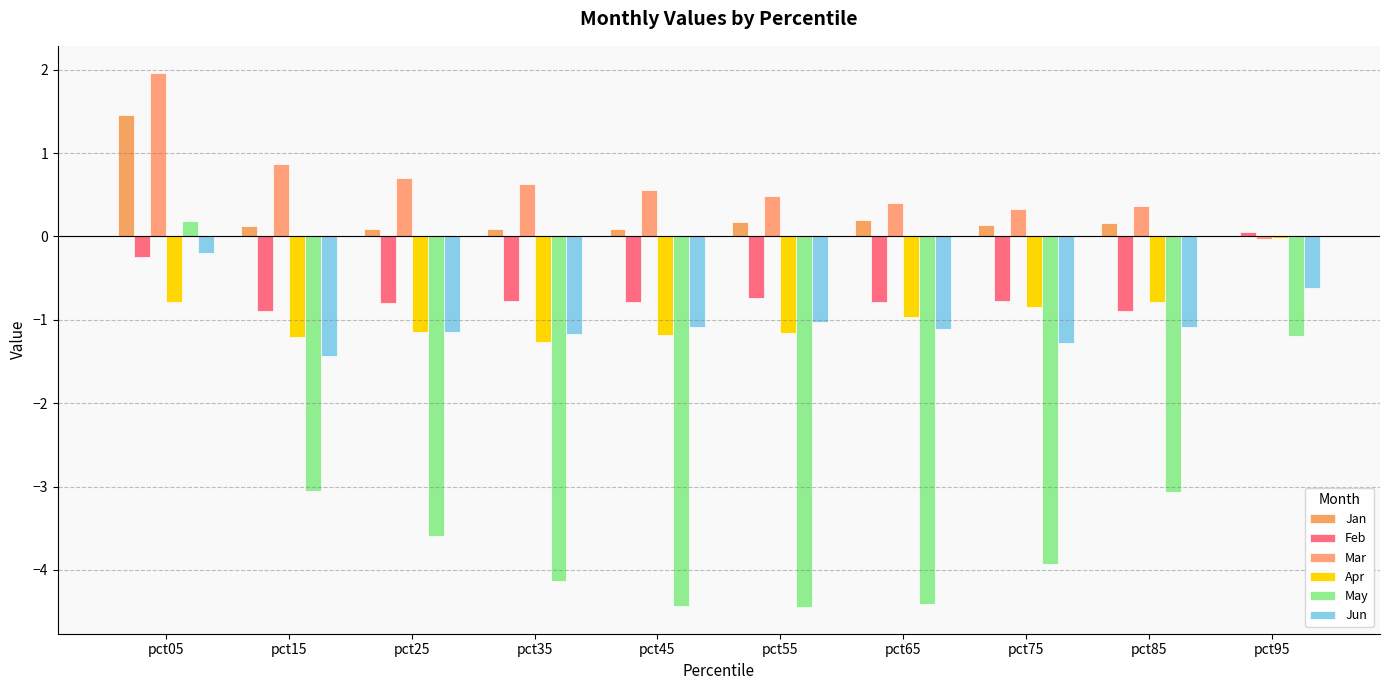

What is the sum of all Jun values?

-10.2